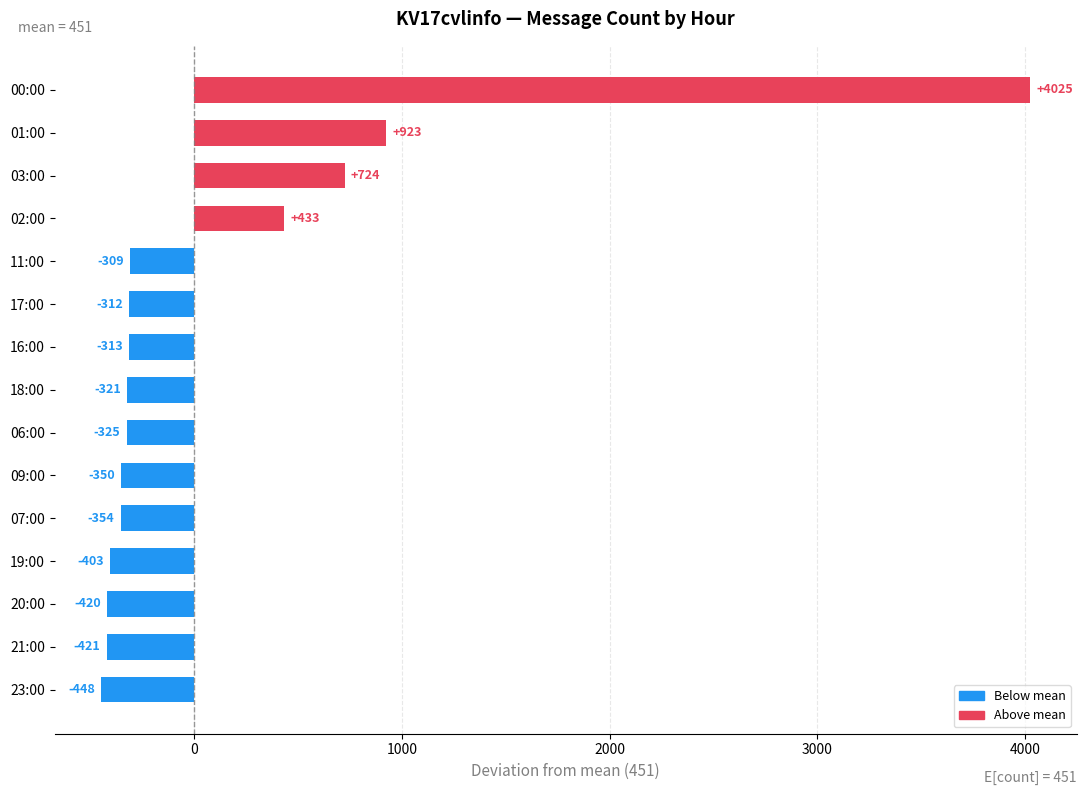

True or false: the data shows -354 at 07:00.

True